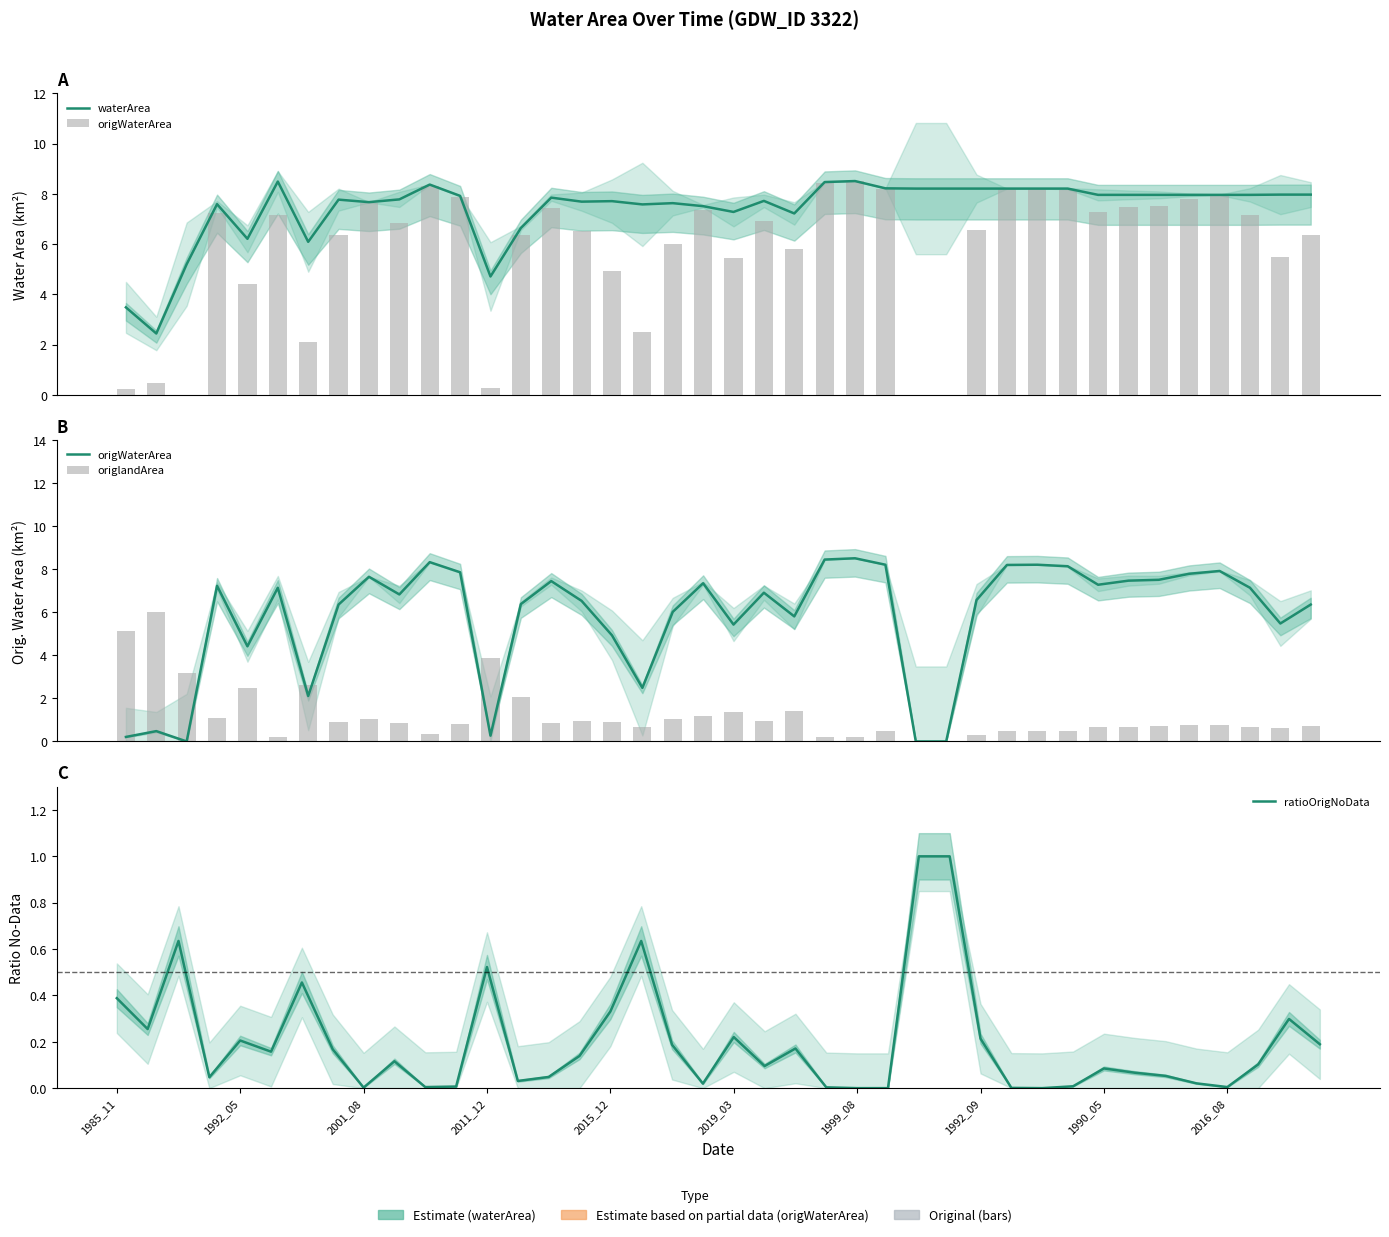

What is the difference between the second highest and second lowest values in the origWaterArea series?

8.4